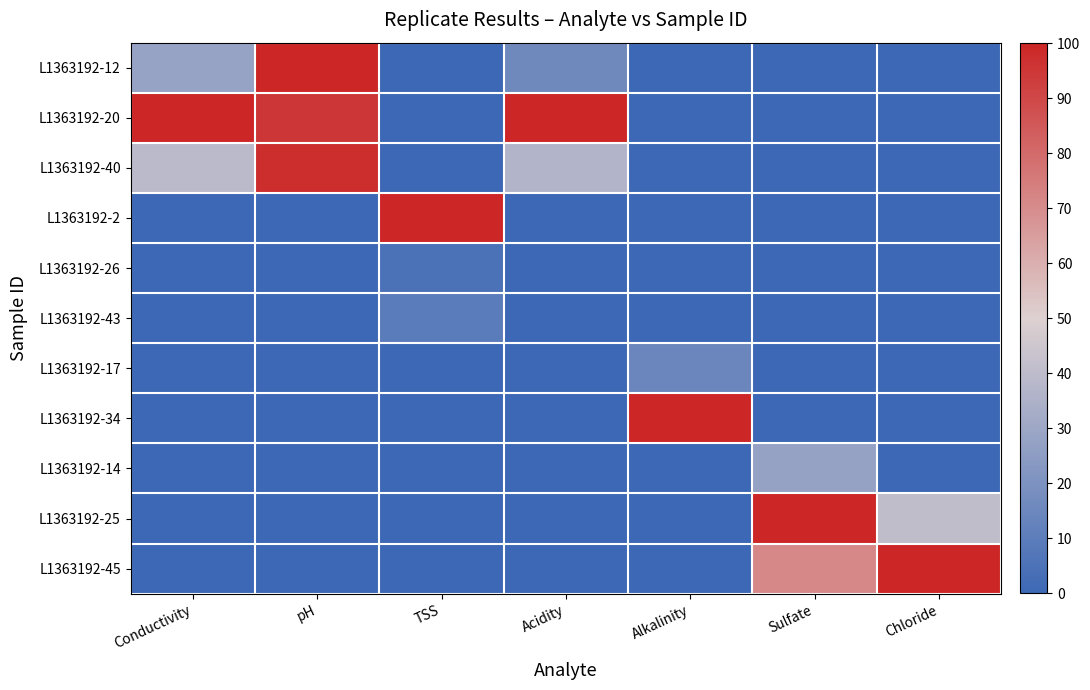

Reading left to right, what are all the values shown in this chart?

L1363192-12: Conductivity=28.4	pH=100.0	TSS=0.1	Acidity=15.8	Alkalinity=0.0	Sulfate=0.0	Chloride=0.0
L1363192-20: Conductivity=100.0	pH=95.3	TSS=0.0	Acidity=100.0	Alkalinity=0.0	Sulfate=0.0	Chloride=0.0
L1363192-40: Conductivity=39.2	pH=97.3	TSS=0.0	Acidity=36.6	Alkalinity=0.0	Sulfate=0.0	Chloride=0.0
L1363192-2: Conductivity=0.0	pH=0.0	TSS=100.0	Acidity=0.0	Alkalinity=0.0	Sulfate=0.0	Chloride=0.0
L1363192-26: Conductivity=0.0	pH=0.0	TSS=4.4	Acidity=0.0	Alkalinity=0.0	Sulfate=0.0	Chloride=0.0
L1363192-43: Conductivity=0.0	pH=0.0	TSS=9.4	Acidity=0.0	Alkalinity=0.0	Sulfate=0.0	Chloride=0.0
L1363192-17: Conductivity=0.0	pH=0.0	TSS=0.0	Acidity=0.0	Alkalinity=14.6	Sulfate=0.0	Chloride=0.0
L1363192-34: Conductivity=0.0	pH=0.0	TSS=0.0	Acidity=0.0	Alkalinity=100.0	Sulfate=0.0	Chloride=0.0
L1363192-14: Conductivity=0.0	pH=0.0	TSS=0.0	Acidity=0.0	Alkalinity=0.0	Sulfate=28.1	Chloride=0.0
L1363192-25: Conductivity=0.0	pH=0.0	TSS=0.0	Acidity=0.0	Alkalinity=0.0	Sulfate=100.0	Chloride=40.8
L1363192-45: Conductivity=0.0	pH=0.0	TSS=0.0	Acidity=0.0	Alkalinity=0.0	Sulfate=71.2	Chloride=100.0